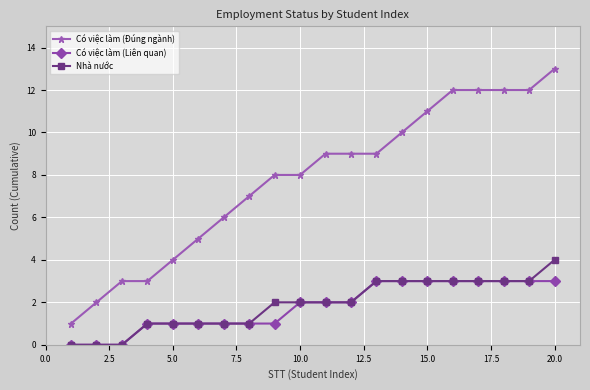

Rank the series by their maximum value, from lowest to highest.

Có việc làm (Liên quan), Nhà nước, Có việc làm (Đúng ngành)